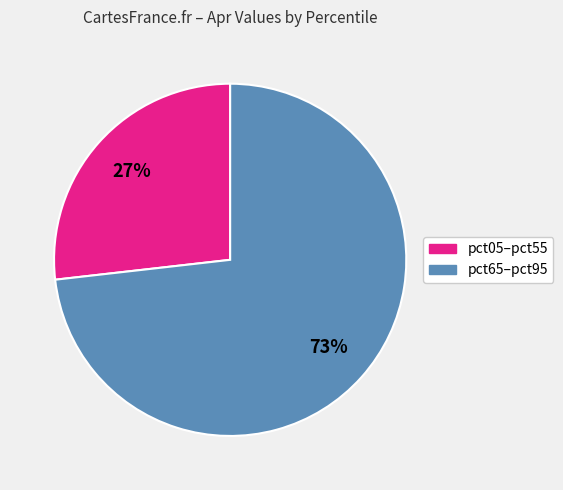

To the nearest percent, what is the difference between the largest and smallest slice percentages?

46%